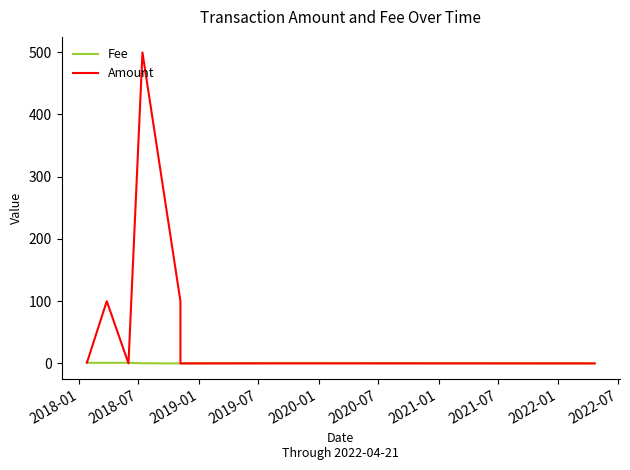

Which series has the largest range (max minus min)?

Amount